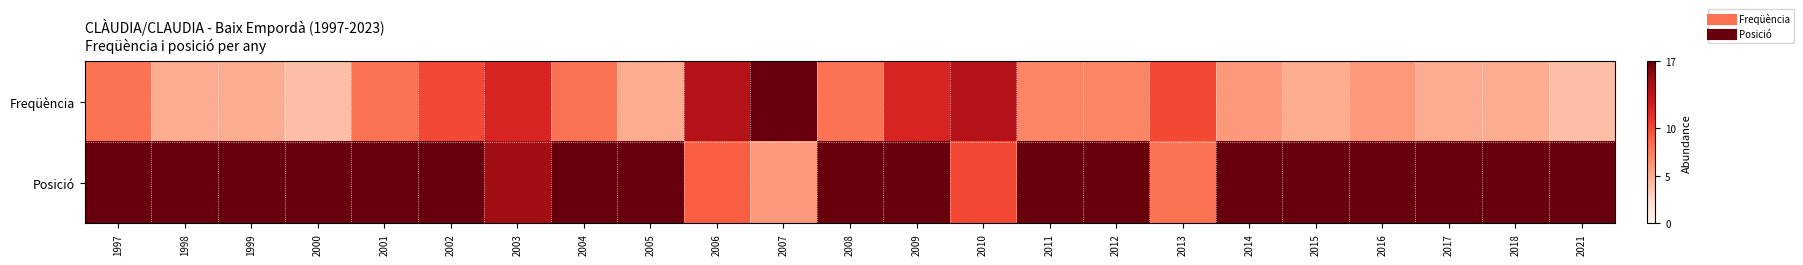

Reading left to right, extract all data points from this chart.

Freqüència: 1997=8	1998=5	1999=5	2000=4	2001=8	2002=10	2003=12	2004=8	2005=5	2006=14	2007=17	2008=8	2009=12	2010=14	2011=7	2012=7	2013=10	2014=6	2015=5	2016=6	2017=5	2018=5	2021=4
Posició: 1997=19	1998=41	1999=45	2000=55	2001=24	2002=17	2003=15	2004=25	2005=49	2006=9	2007=6	2008=35	2009=17	2010=10	2011=33	2012=25	2013=8	2014=29	2015=39	2016=27	2017=31	2018=34	2021=27